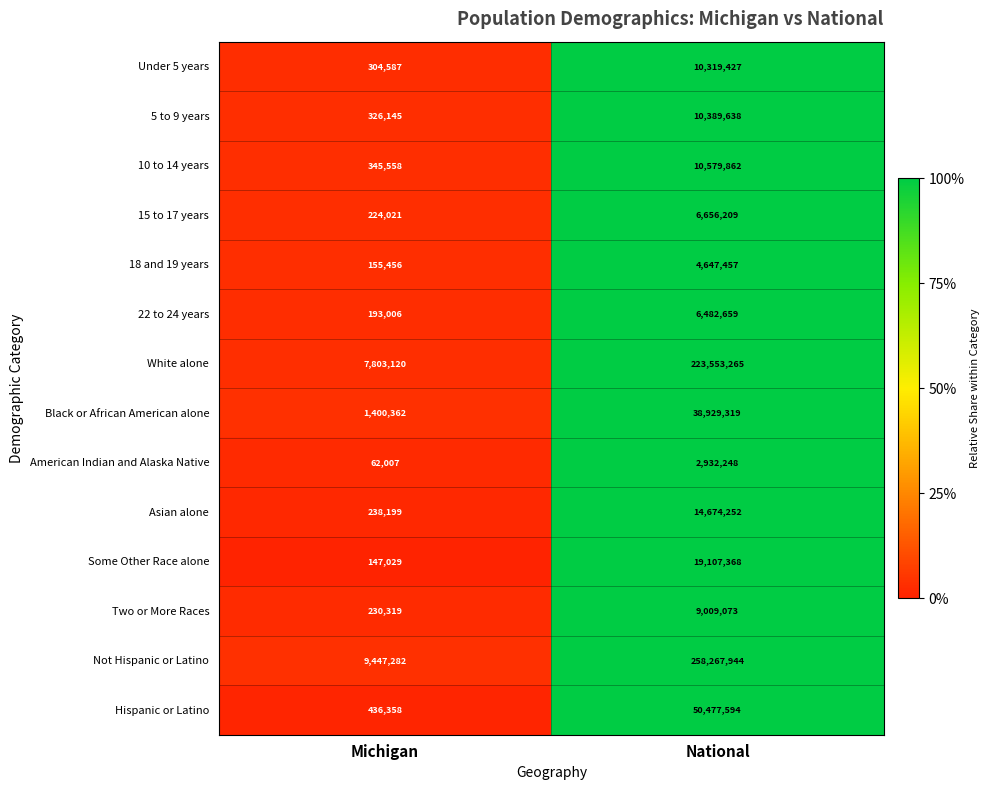

What is the greatest value displayed?

258267944